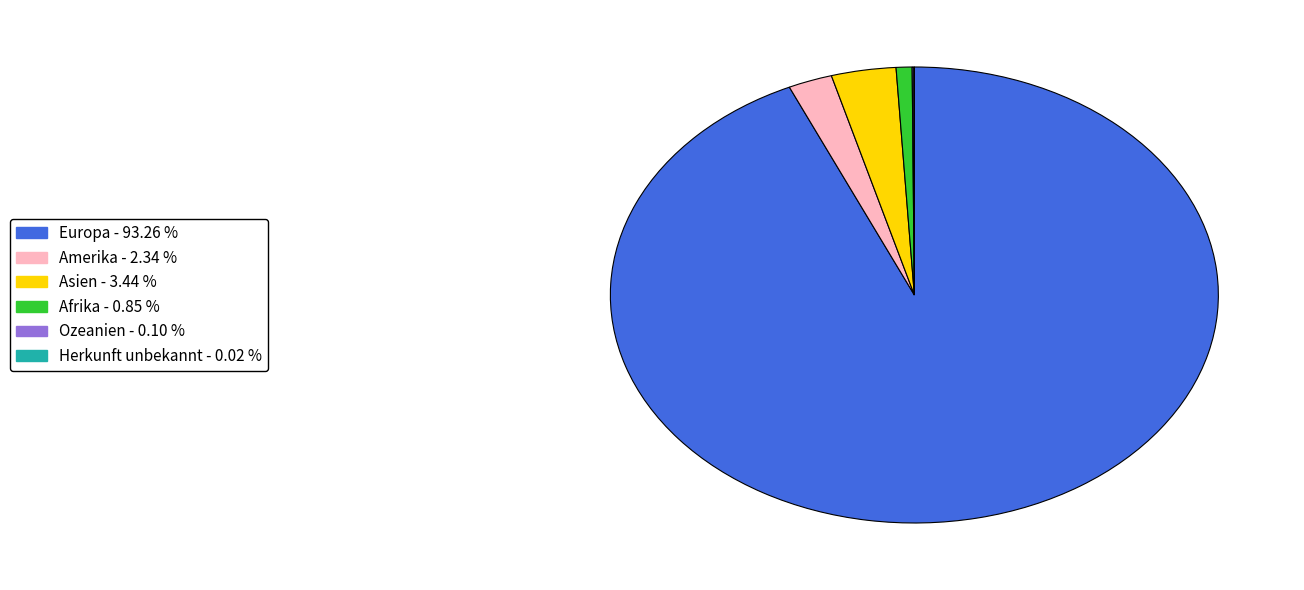

Is there any slice that represents more than half of the pie?

Yes